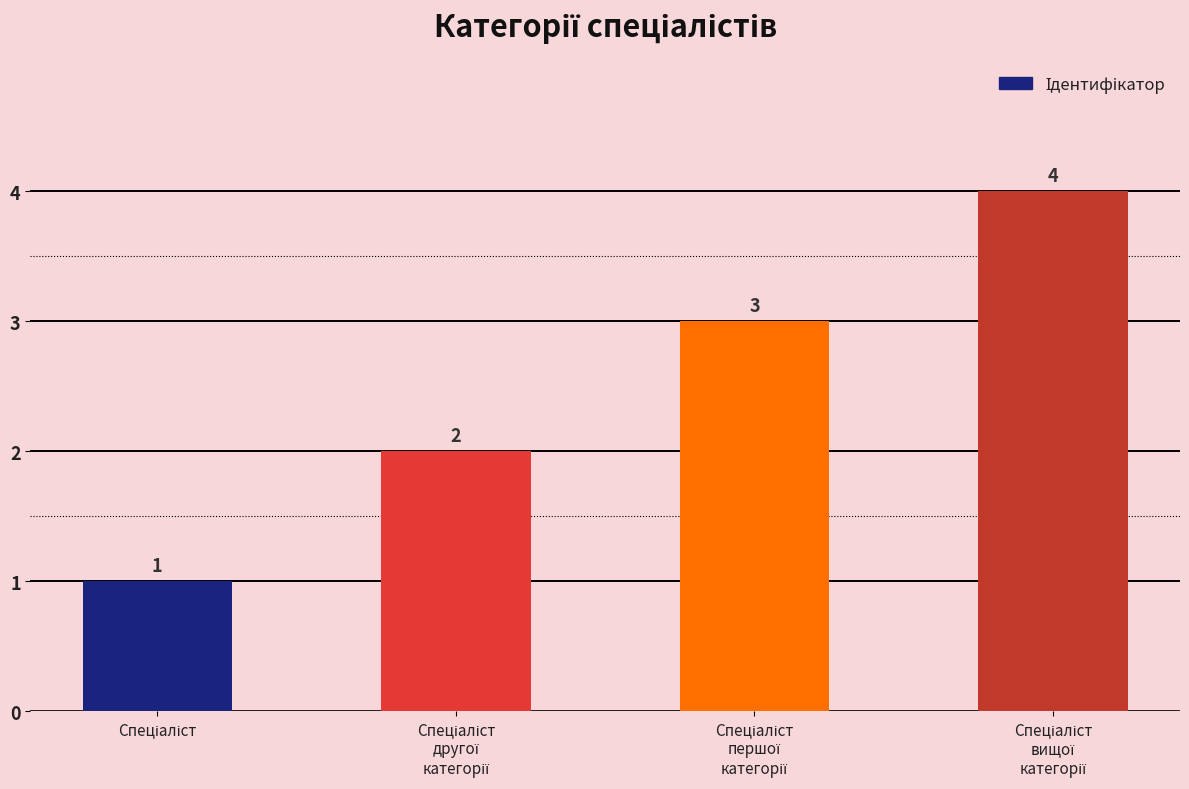

What is the value of the 2nd bar from the left?

2